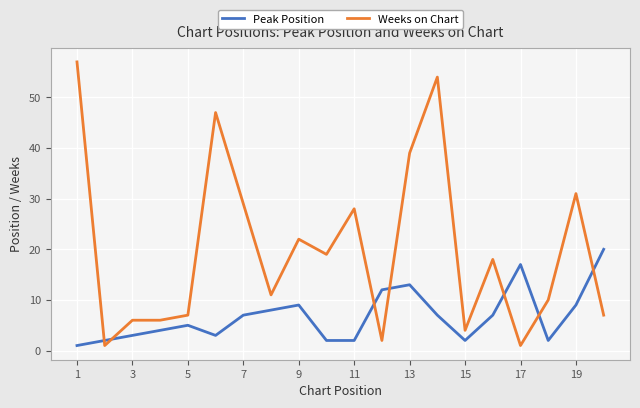

What is the greatest value displayed?

57